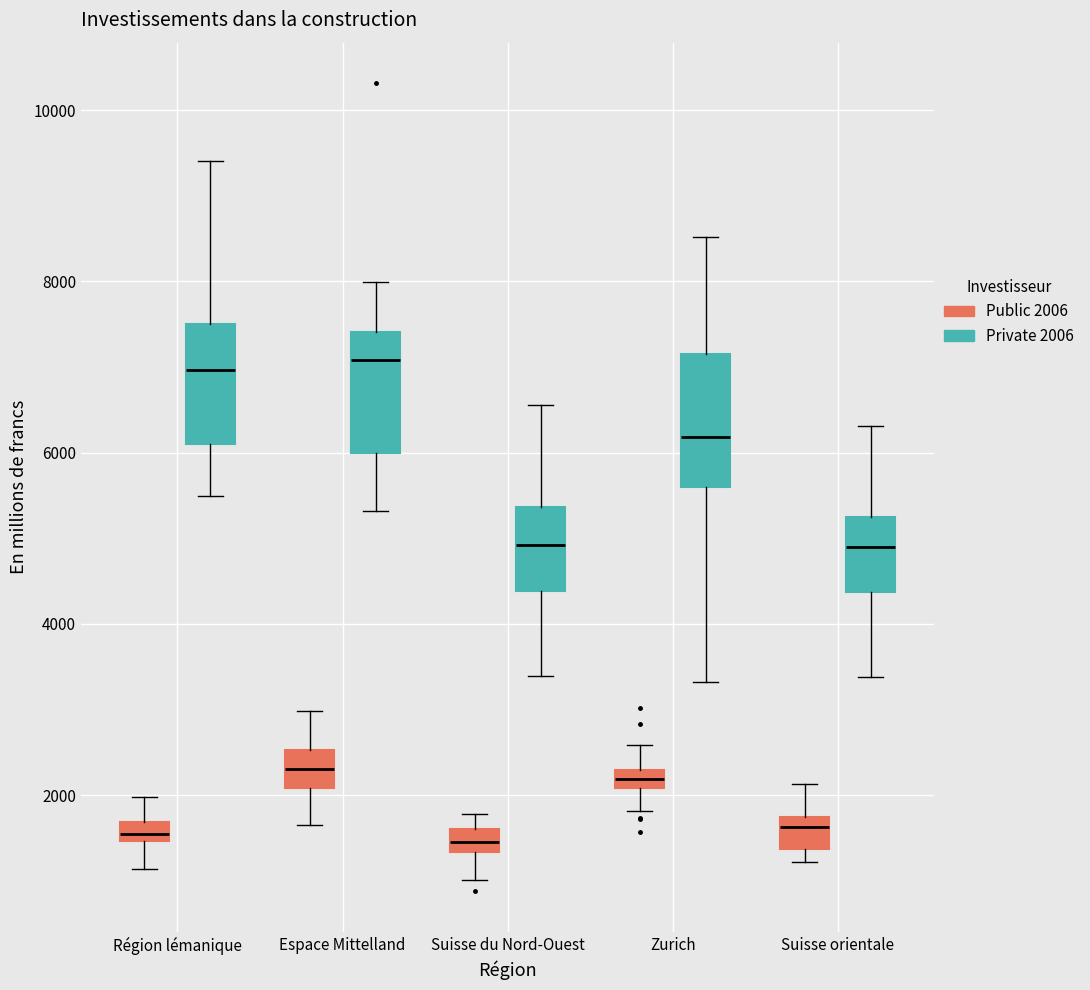

Where is the upper edge of the box for Espace Mittelland (Private 2006) on the y-axis? The values are not printed on the chart, so give them approximately, as read against the axis.

7400